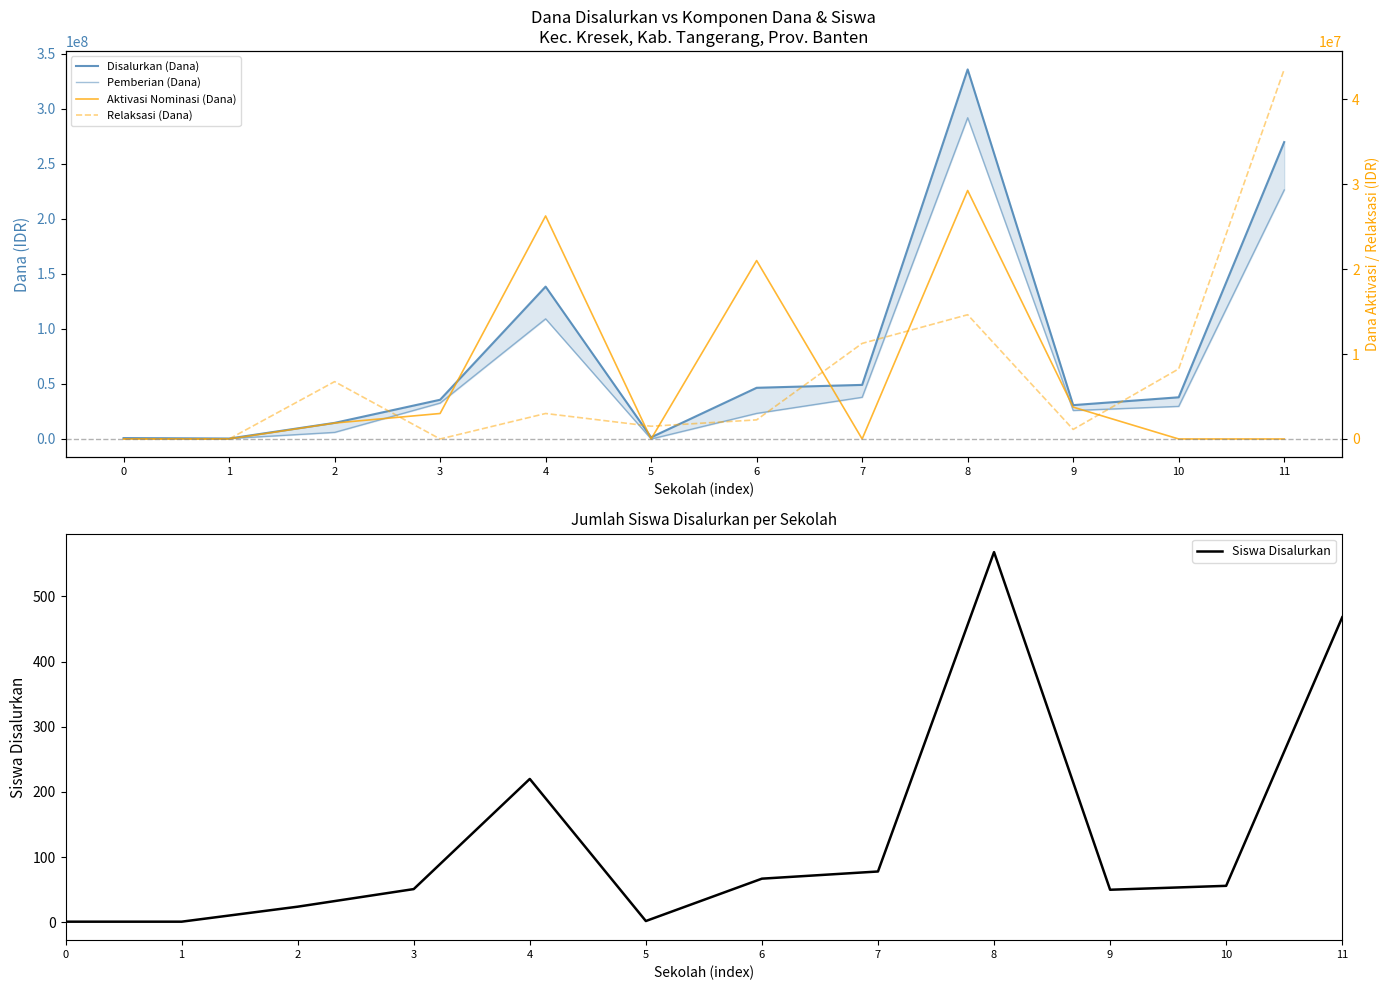

Reading left to right, transcribe all the data shown in this chart.

Disalurkan (Dana): 750000	375000	14625000	35625000	138375000	1500000	46500000	49125000	335625000	30750000	37875000	269625000
Pemberian (Dana): 750000	375000	6000000	32625000	109125000	0	23250000	37875000	291750000	25875000	29625000	226125000
Siswa Disalurkan: 1	1	24	51	220	2	67	78	568	50	56	468
Aktivasi Nominasi (Dana): 0	0	1875000	3000000	26250000	0	21000000	0	29250000	3750000	0	0
Relaksasi (Dana): 0	0	6750000	0	3000000	1500000	2250000	11250000	14625000	1125000	8250000	43500000